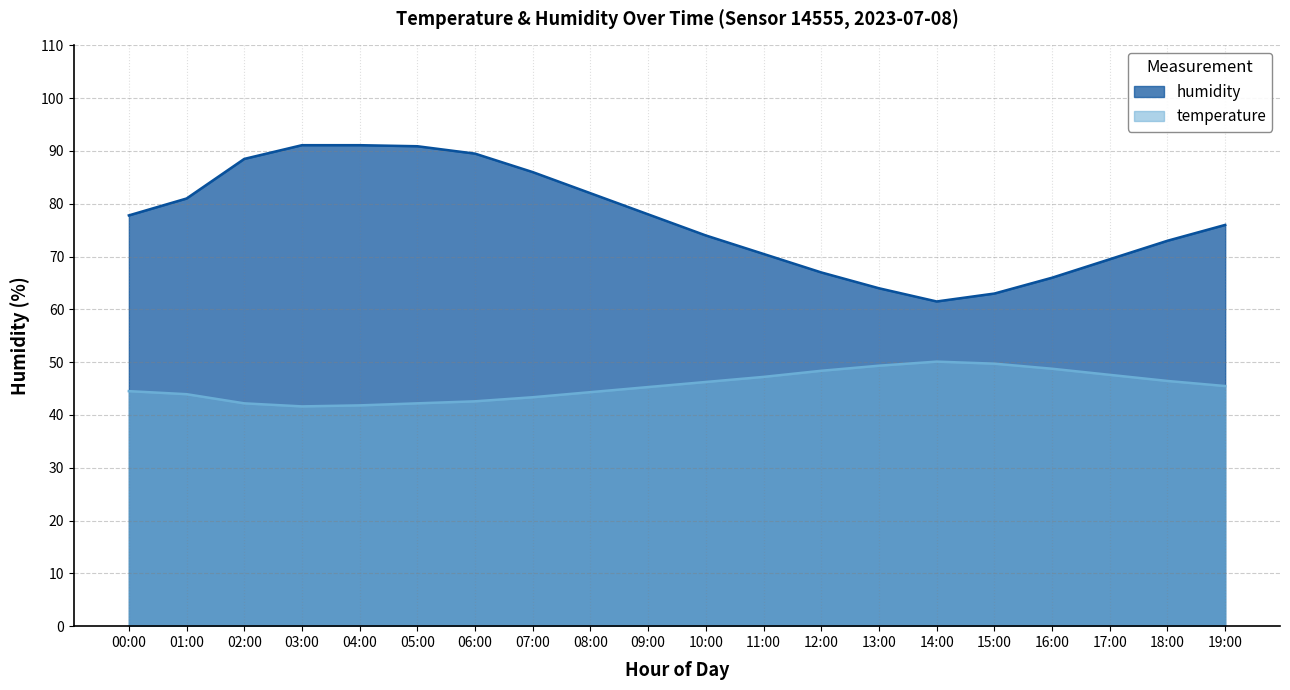

What is the average value of the humidity series?

77.0